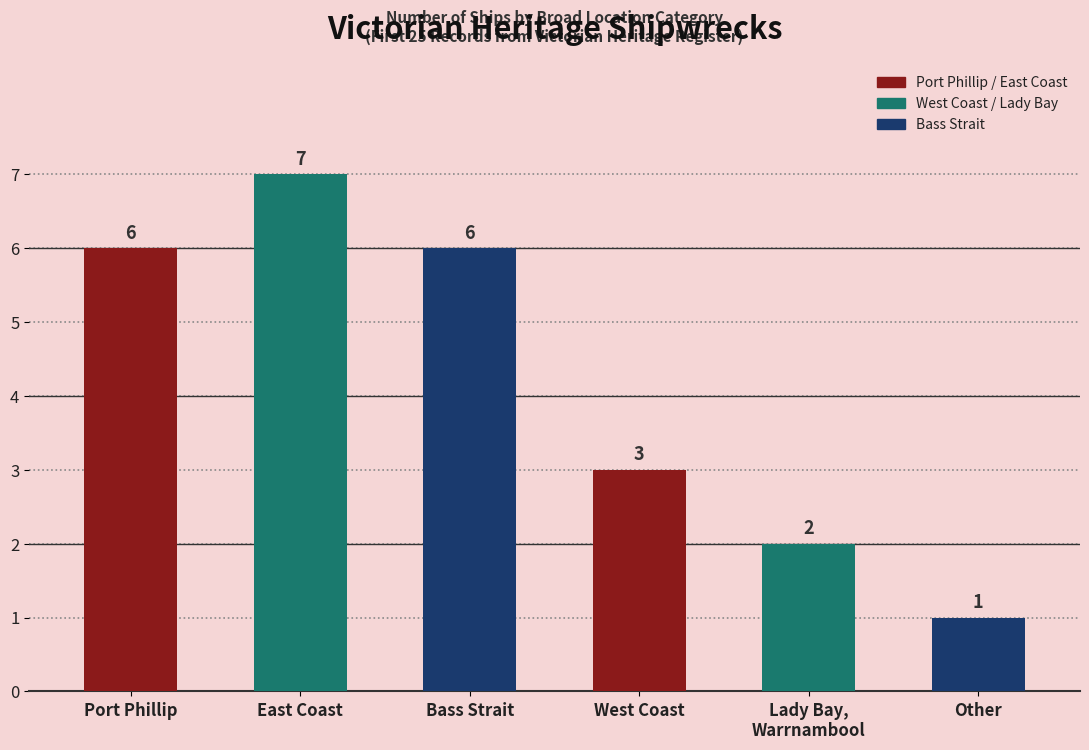

How many bars are there in total?

6